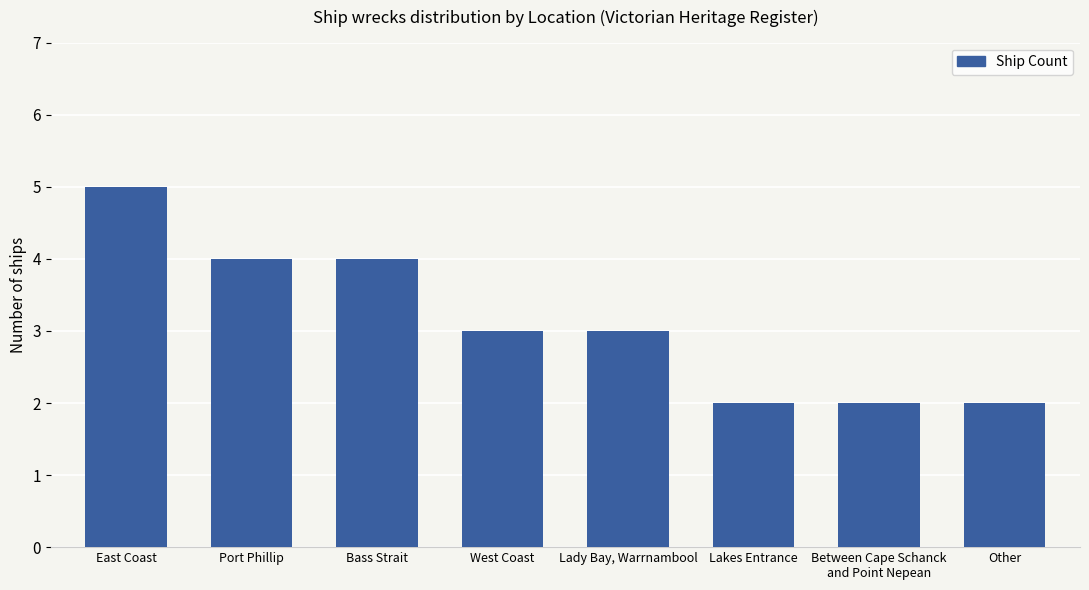

What is the label of the 2nd bar from the left?

Port Phillip